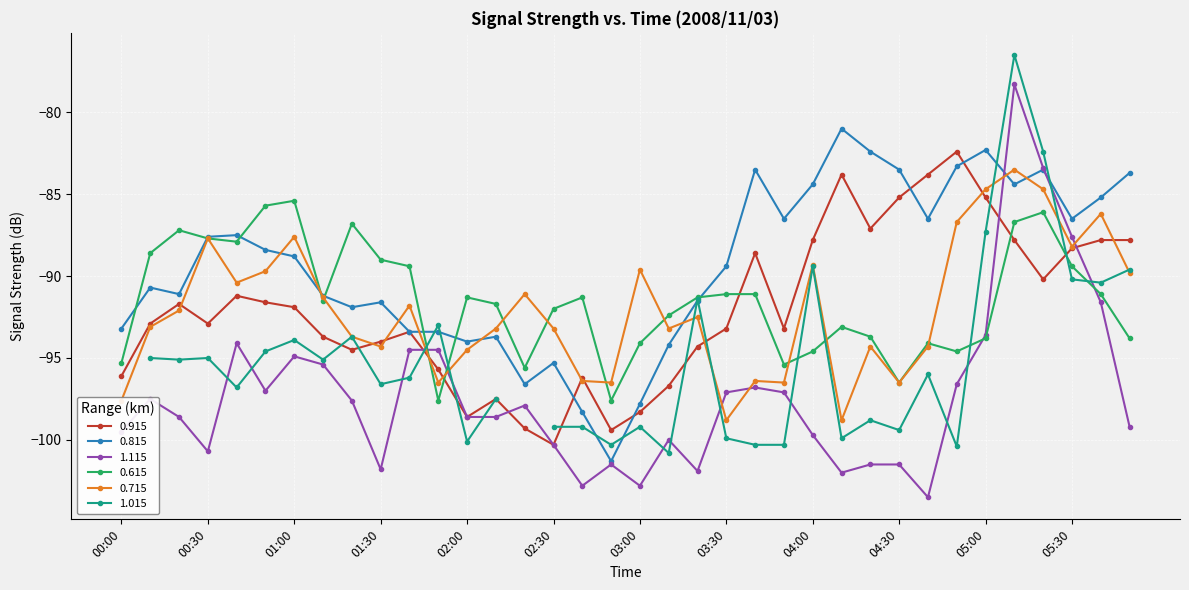

At which category does 1.115 reach its first local valley?

00:30